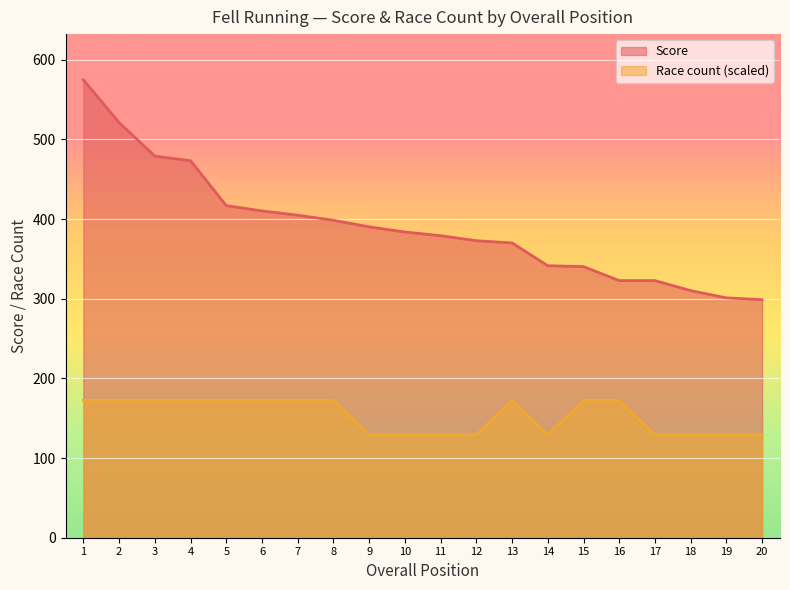

Reading right to left, list all the values displayed in this chart.

Score: 20=298.8	19=301.1	18=310.2	17=322.8	16=322.8	15=340.3	14=341.4	13=370.0	12=372.8	11=379.1	10=383.8	9=390.2	8=398.5	7=404.9	6=410.2	5=416.9	4=473.2	3=479.1	2=521.1	1=574.7
Race count: 20=129.3	19=129.3	18=129.3	17=129.3	16=172.4	15=172.4	14=129.3	13=172.4	12=129.3	11=129.3	10=129.3	9=129.3	8=172.4	7=172.4	6=172.4	5=172.4	4=172.4	3=172.4	2=172.4	1=172.4